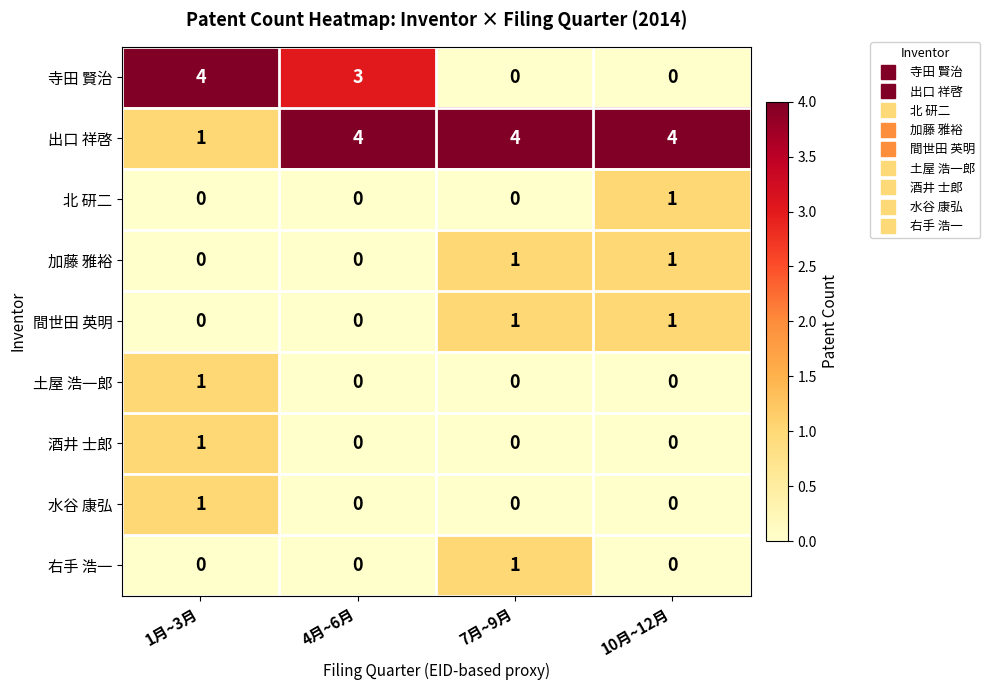

The 酒井 士郎 series shows 0 at 7月~9月. True or false?

True